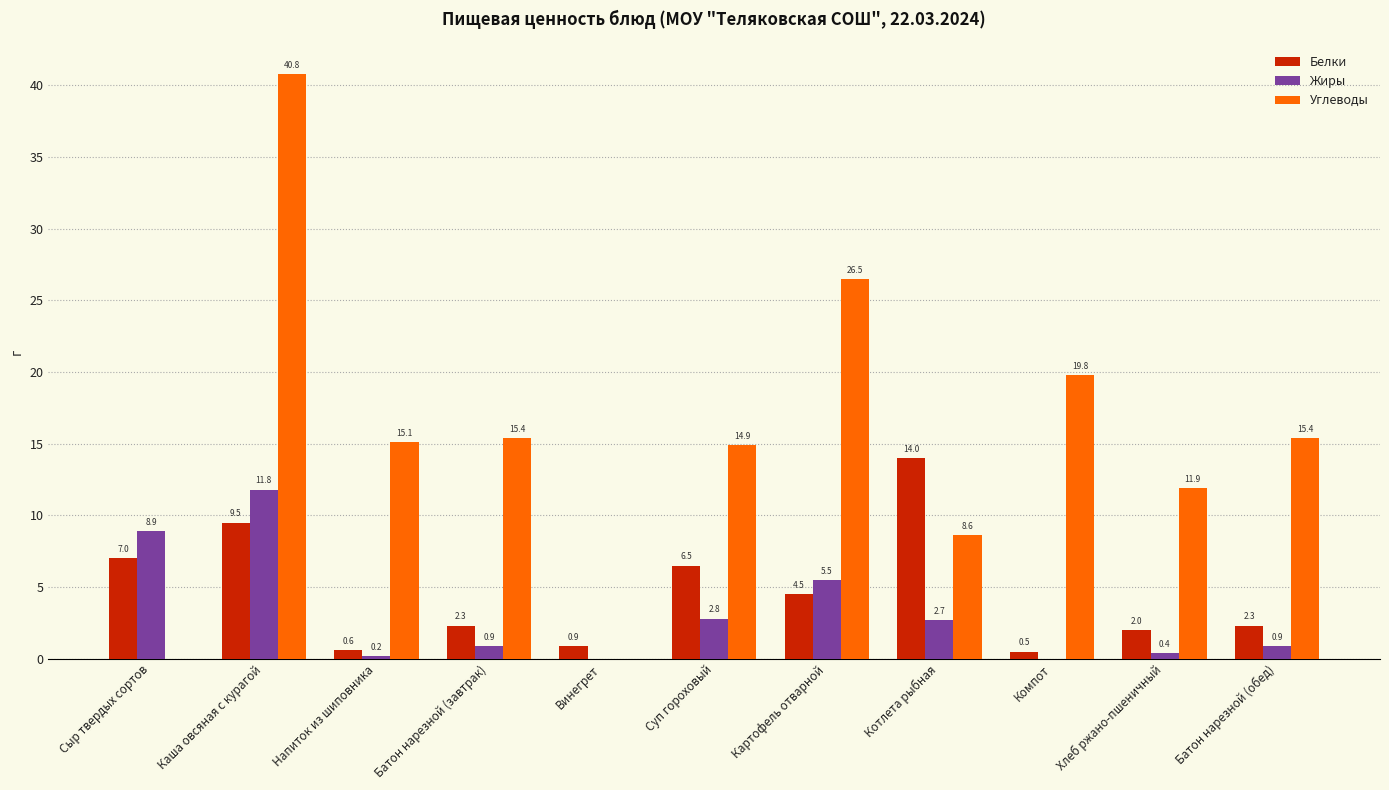

What is the sum of all Углеводы values?

168.4